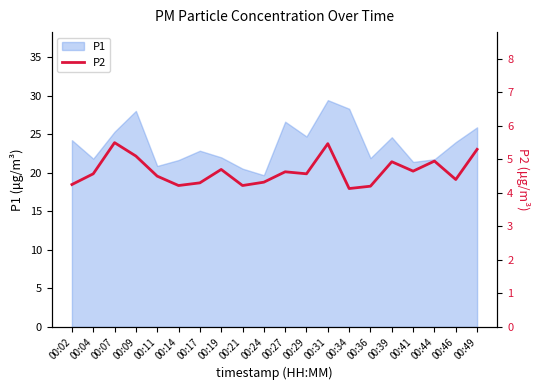

At which category does the data reach its first local valley?

00:14